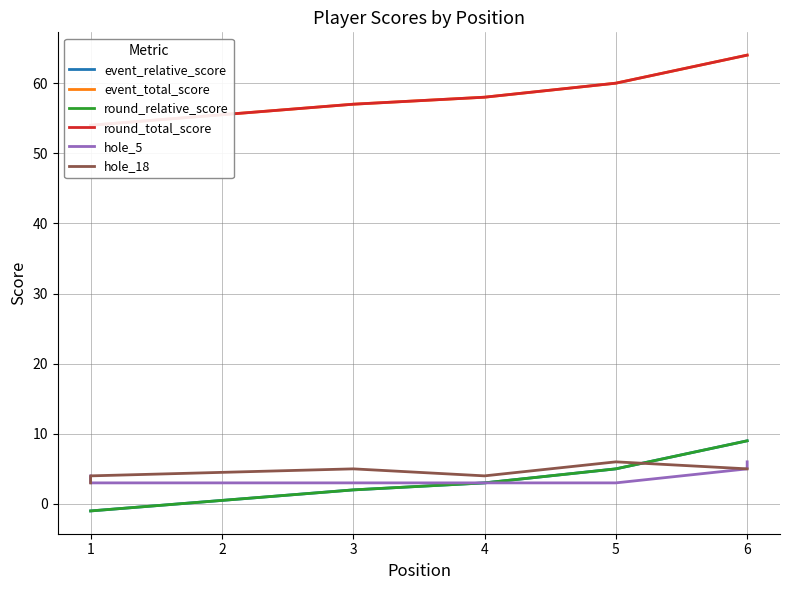

Does the chart have visible grid lines?

Yes